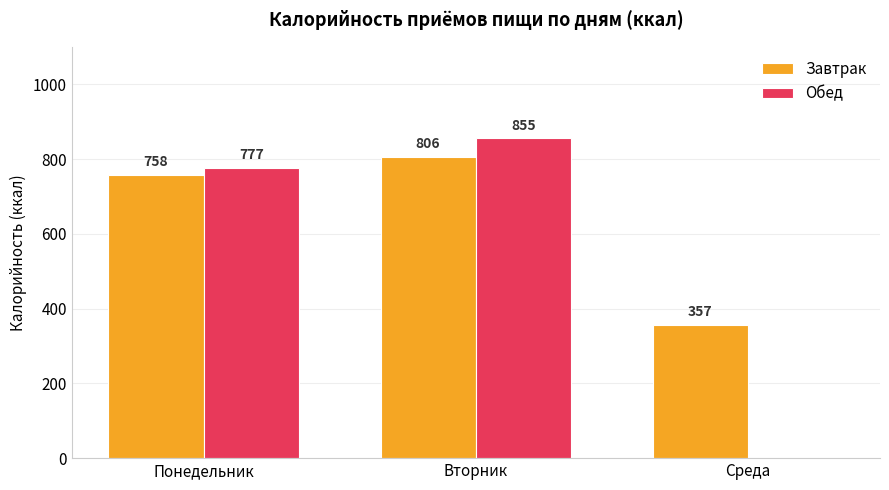

What is the maximum value shown in the chart?

855